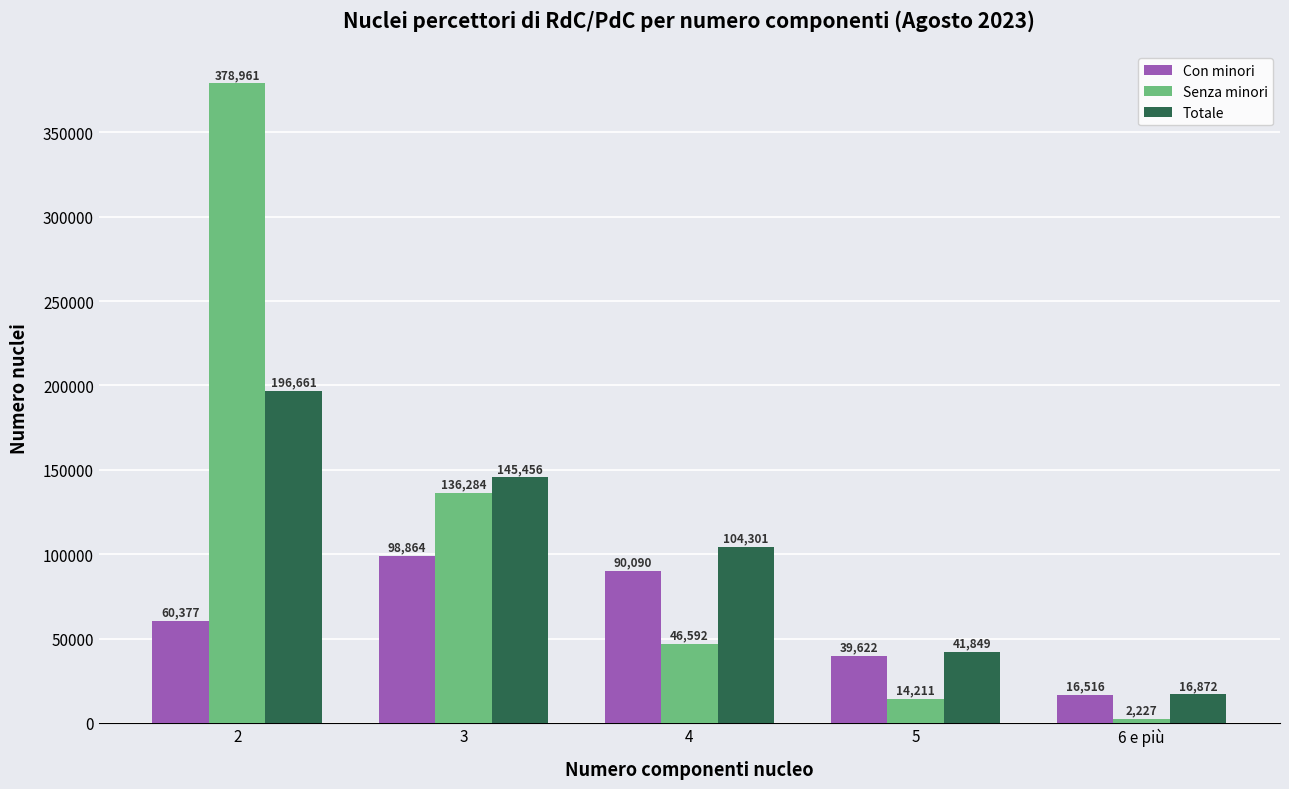

Which label corresponds to the smallest value in the chart?

6 e più